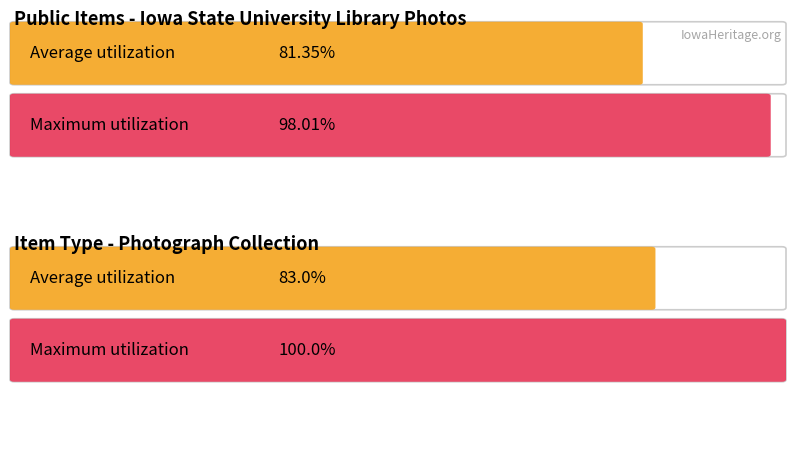

The value of public at Old Library Storage Building interior is 0. True or false?

False